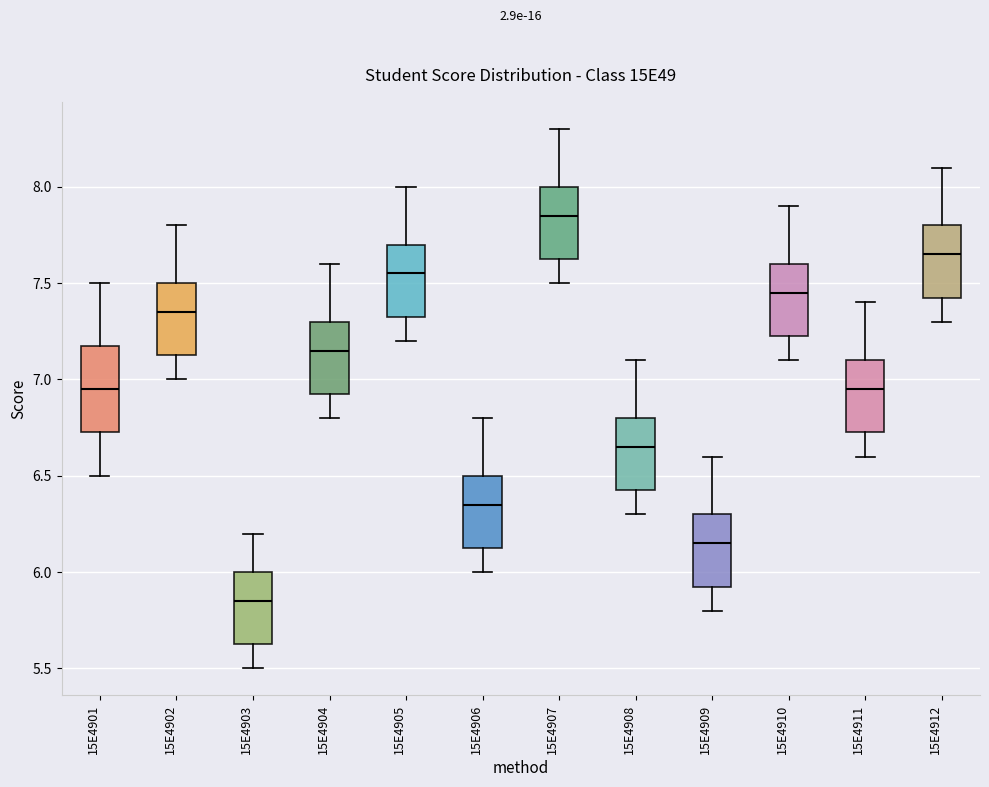

Where does the upper whisker of the box at x = 15E4901 end on the y-axis? The values are not printed on the chart, so give them approximately, as read against the axis.

7.50